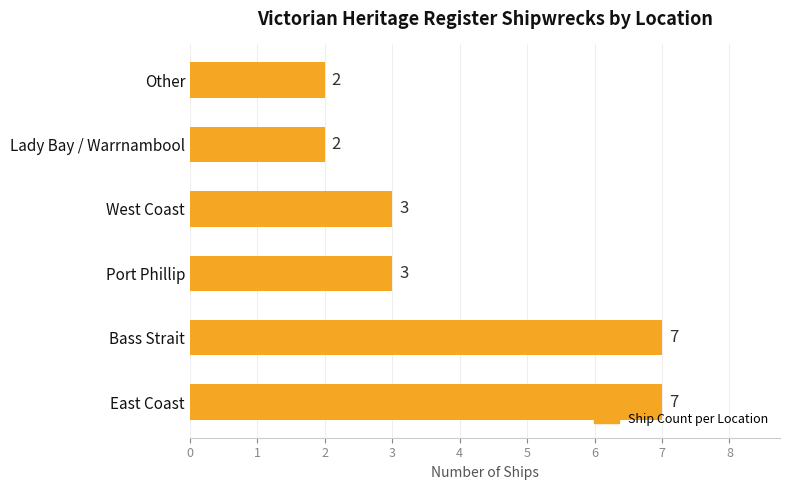

How many values are between 2 and 7?

6